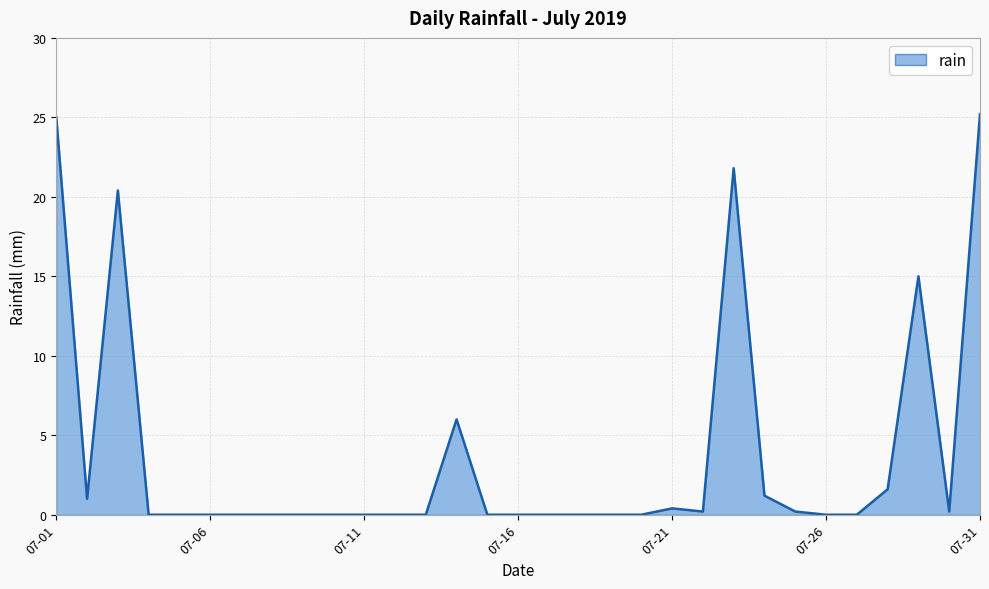

How many lines are shown in the chart?

1